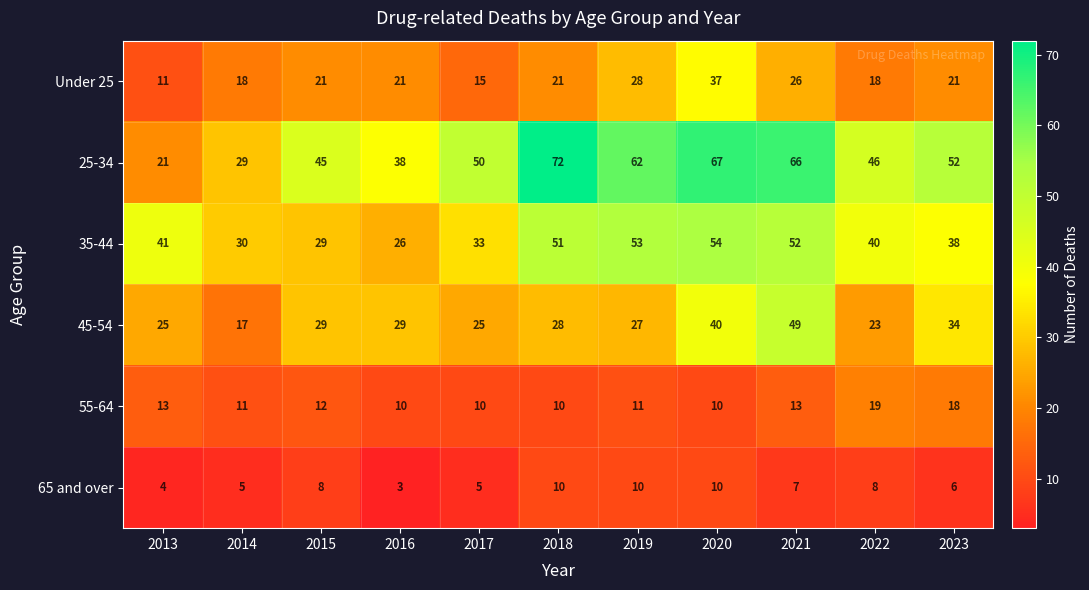

What is the lowest value of the 55-64 series?

10